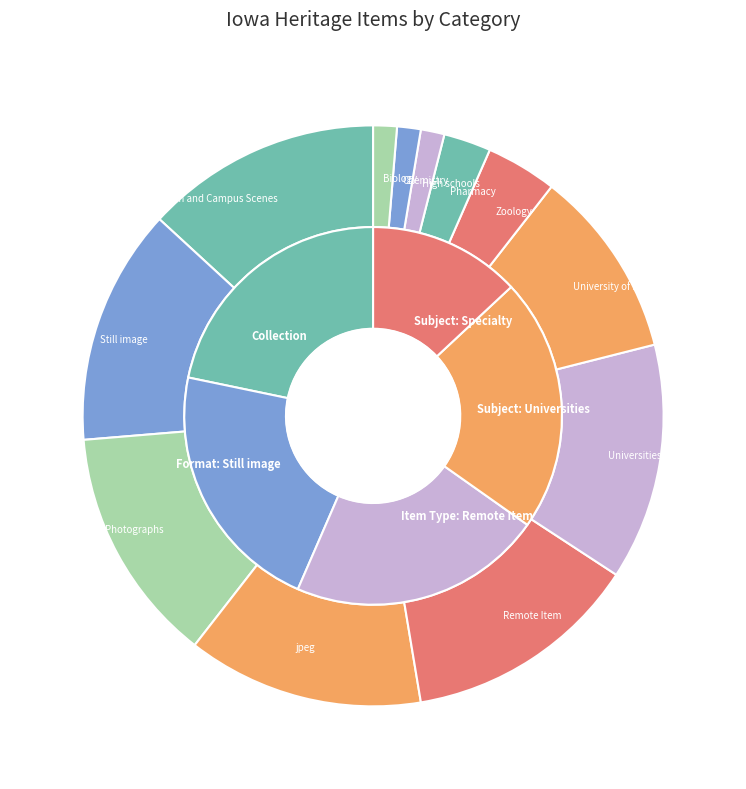

What is the change in value from University of Iowa to Pharmacy?

-6